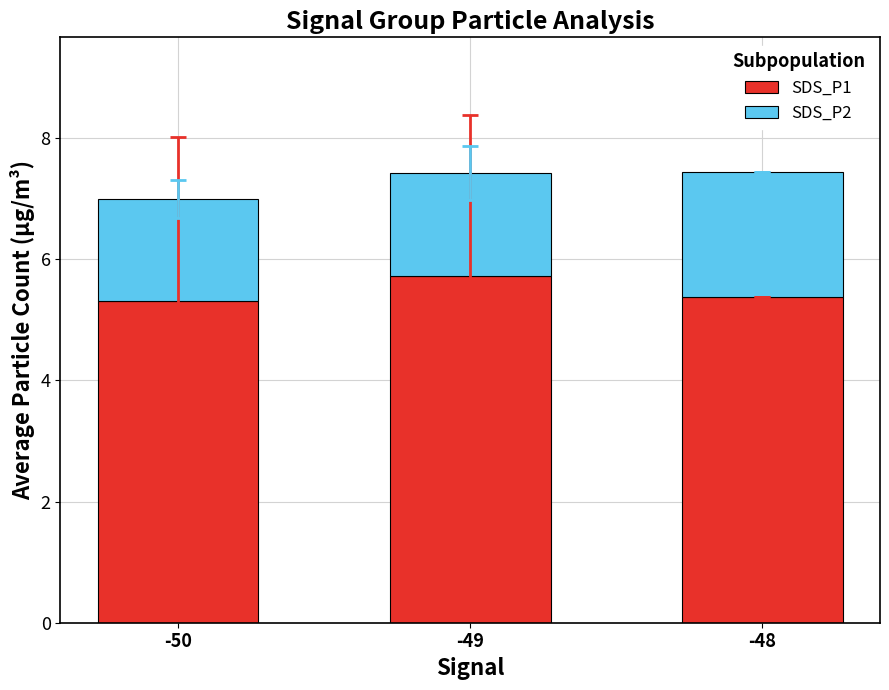

What is the difference between the maximum and minimum values in the SDS_P1 series?

0.4